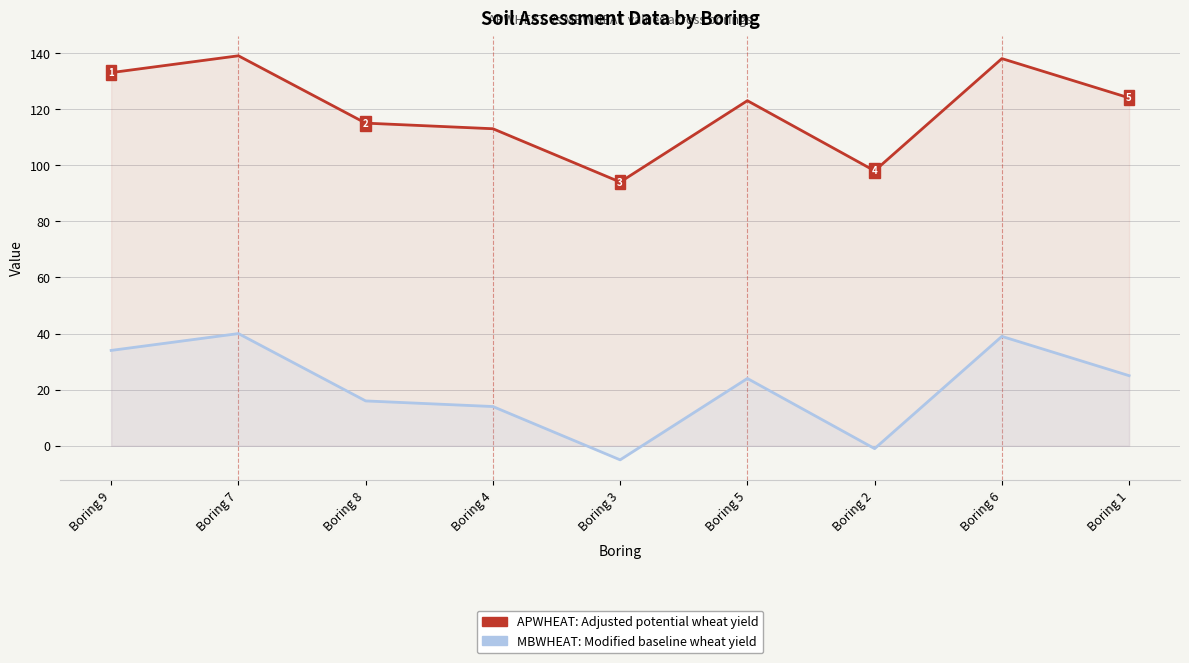

What are all the series names shown in the legend?

APWHEAT, MBWHEAT